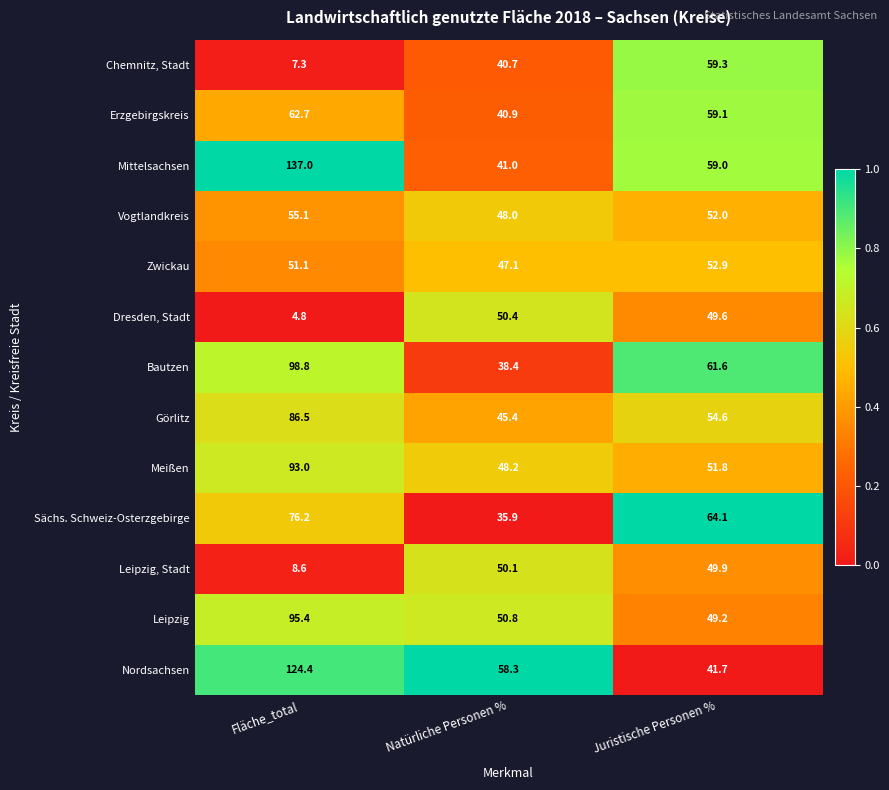

At which category is the sum across all series the highest?

Fläche_total